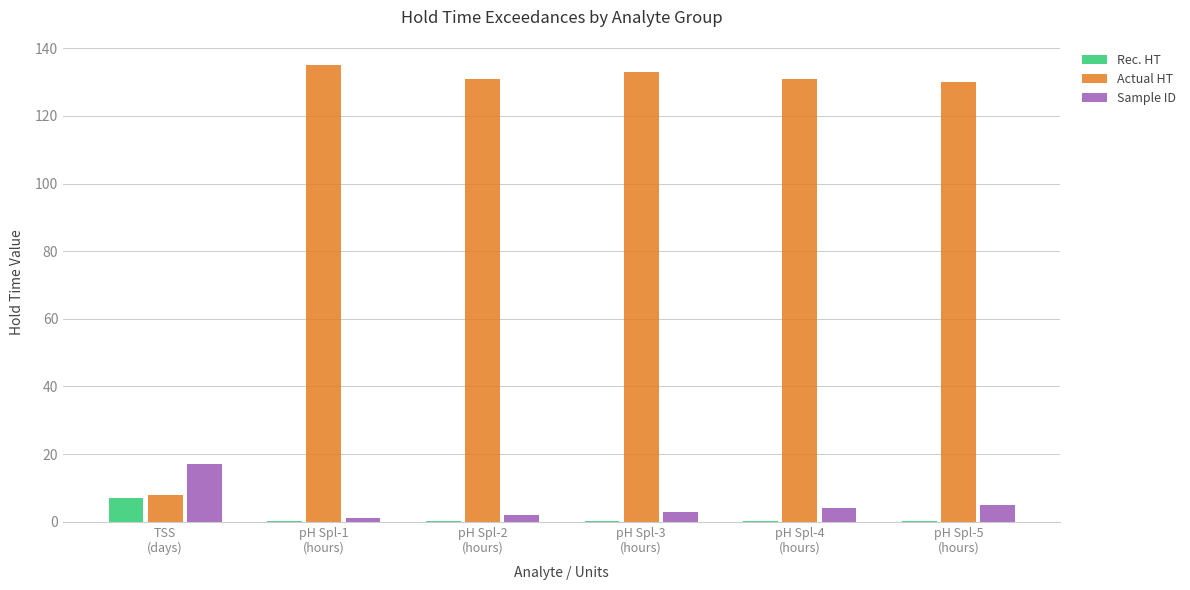

What is the sum of all Actual HT values?

668.0